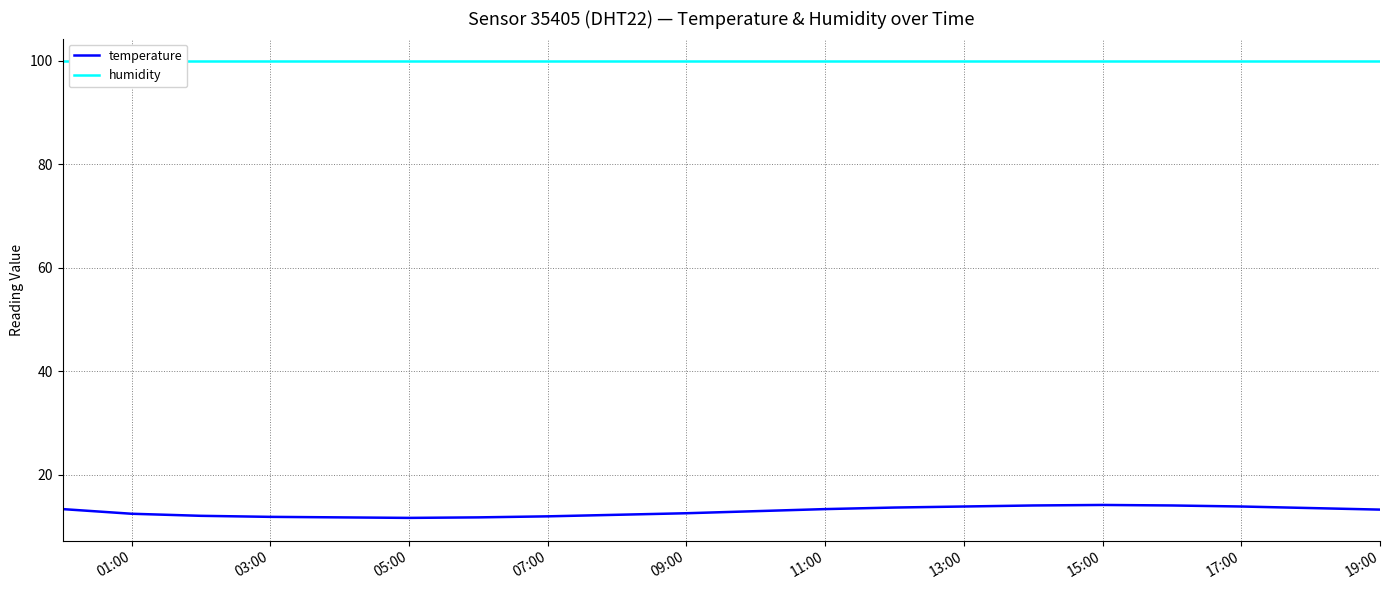

The value of temperature at 03:00 is 21.0. True or false?

False